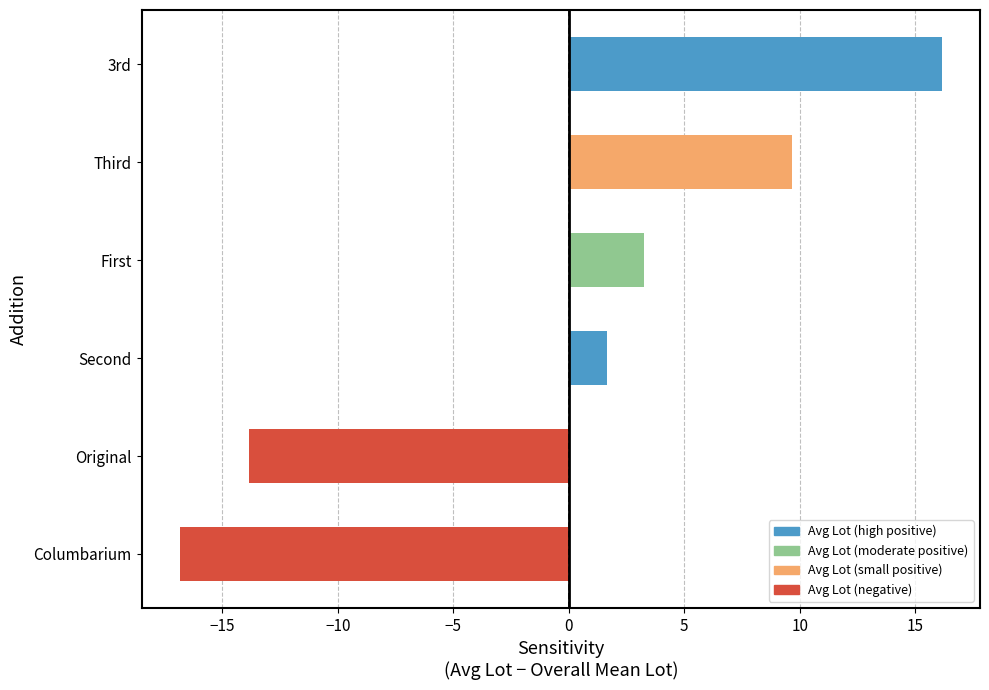

List the labels in order of value, largest first.

3rd, Third, First, Second, Original, Columbarium